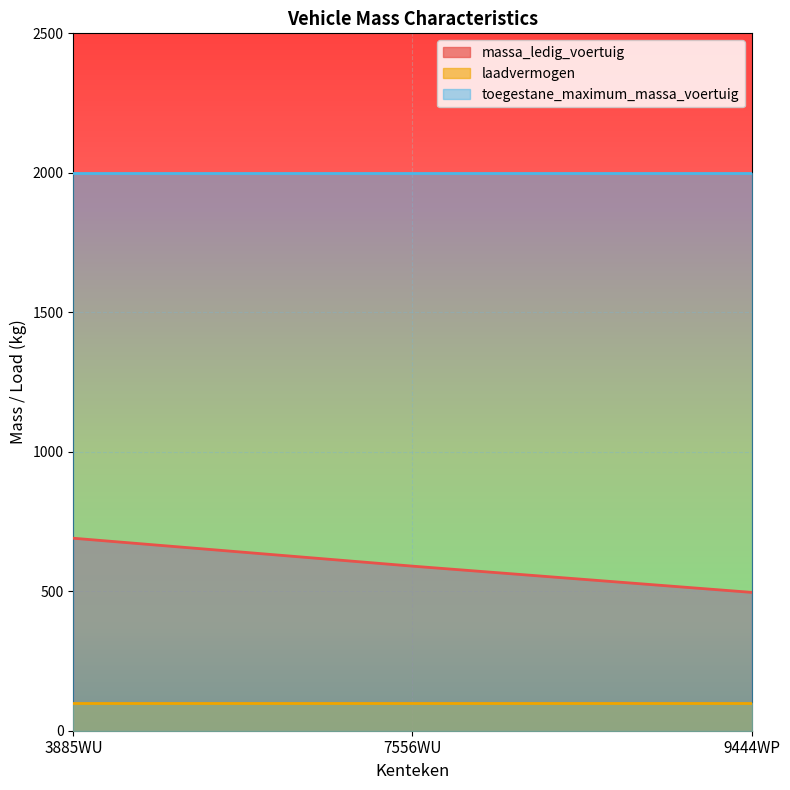

Reading left to right, what are all the values shown in this chart?

massa_ledig_voertuig: 3885WU=690	7556WU=590	9444WP=496
laadvermogen: 3885WU=100	7556WU=100	9444WP=100
toegestane_maximum_massa_voertuig: 3885WU=2000	7556WU=2000	9444WP=2000